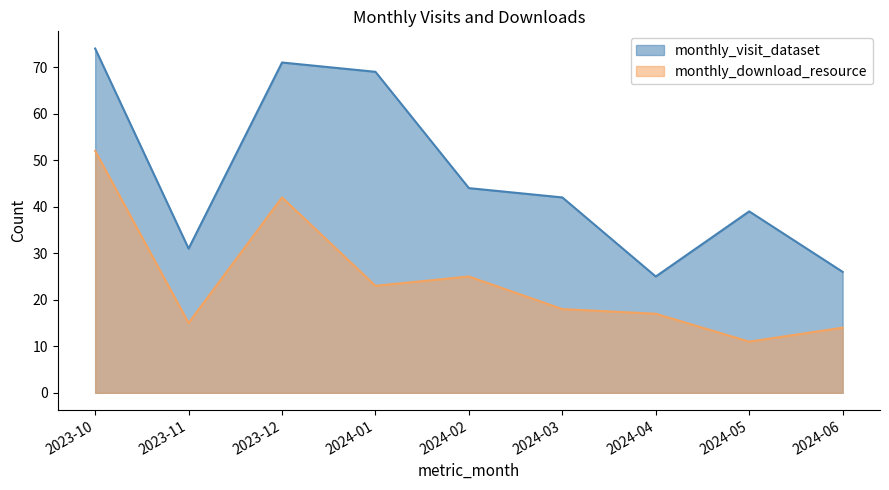

True or false: monthly_visit_dataset and monthly_download_resource intersect in this chart.

False